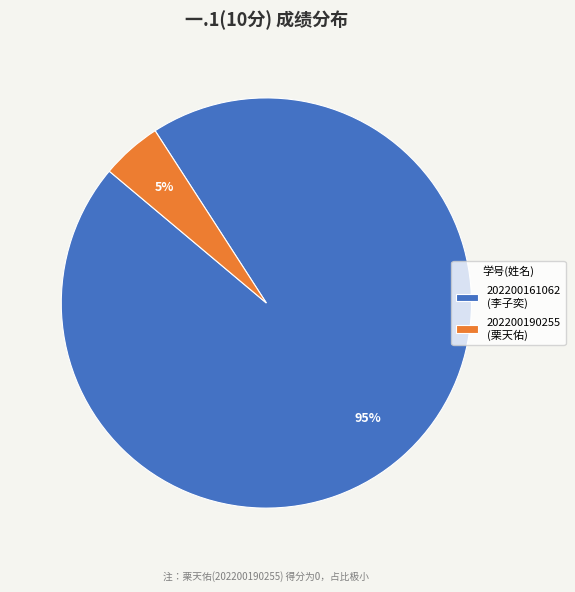

Which category has the smallest portion of the pie?

202200190255